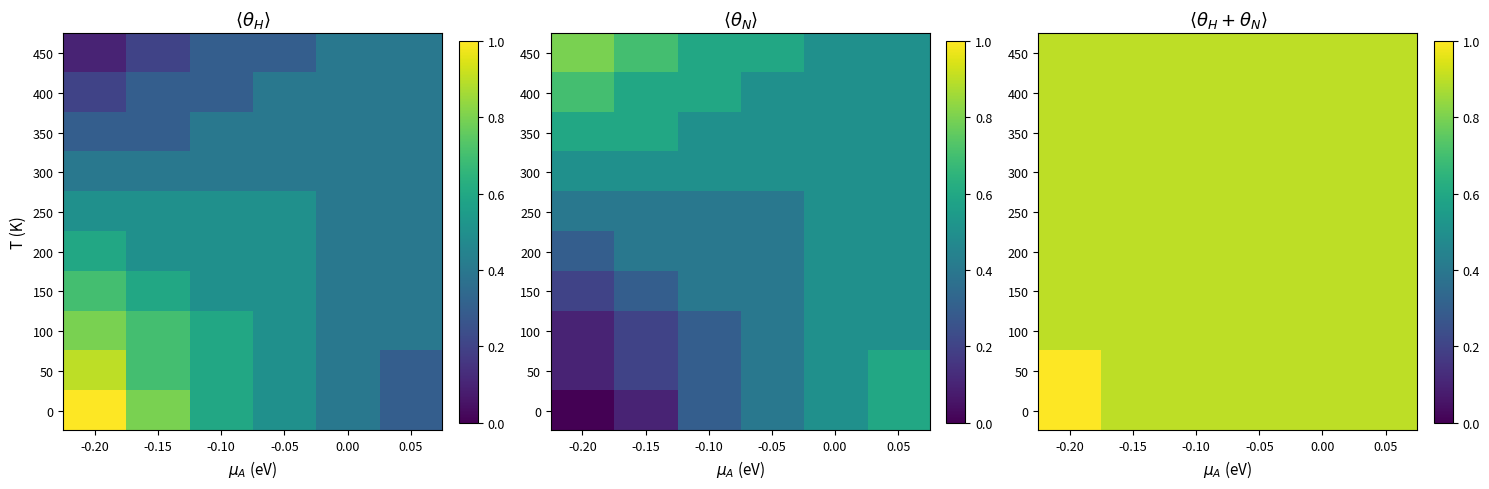

What is the approximate value of 450 at -0.20?

0.9